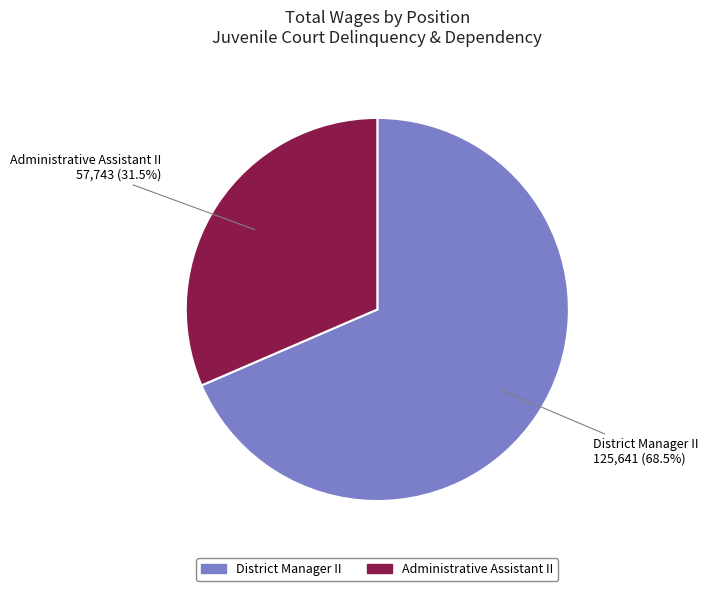

Which slice is the smallest?

Administrative Assistant II